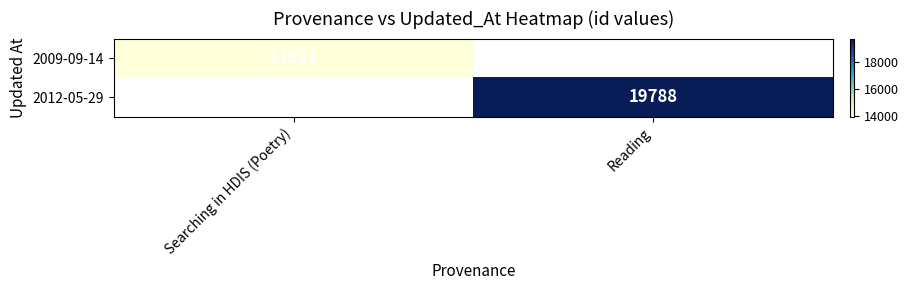

Is the value of 2009-09-14 at Searching in HDIS (Poetry) greater than the value of 2012-05-29 at Reading?

No